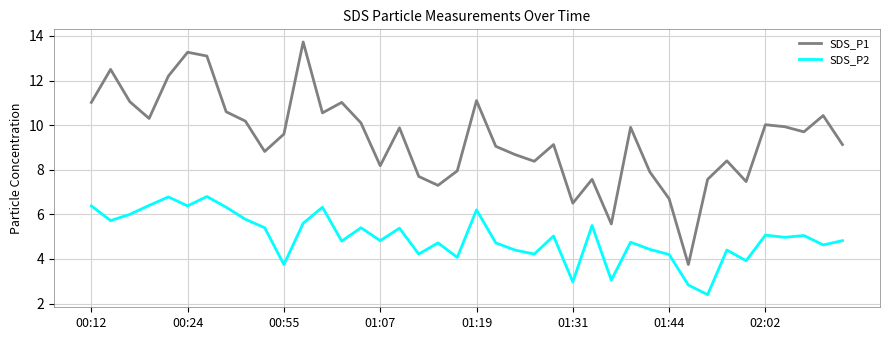

True or false: SDS_P1 and SDS_P2 cross at least once.

False